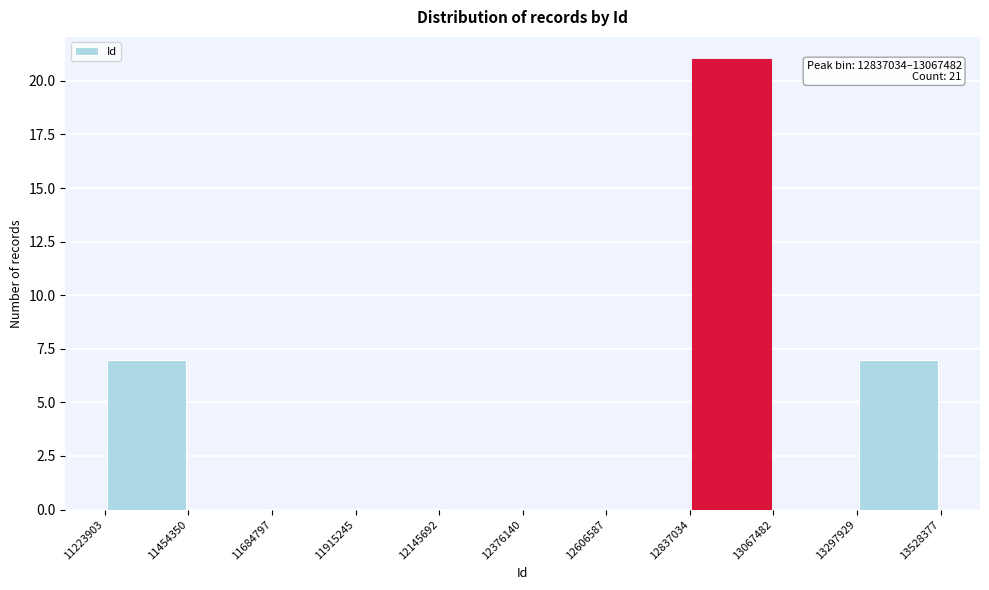

Which range on the x-axis has the tallest bar?

12837034 to 13067482